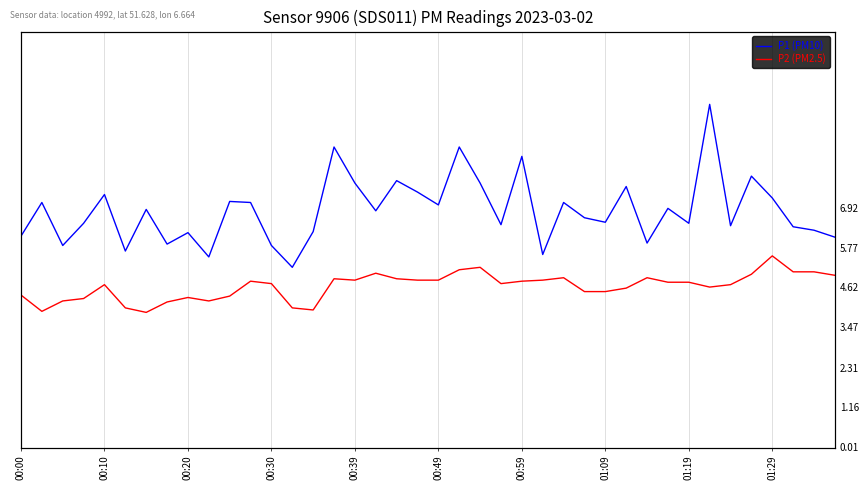

Is it true that P1 (PM10) equals 1.8 at 00:10?

False